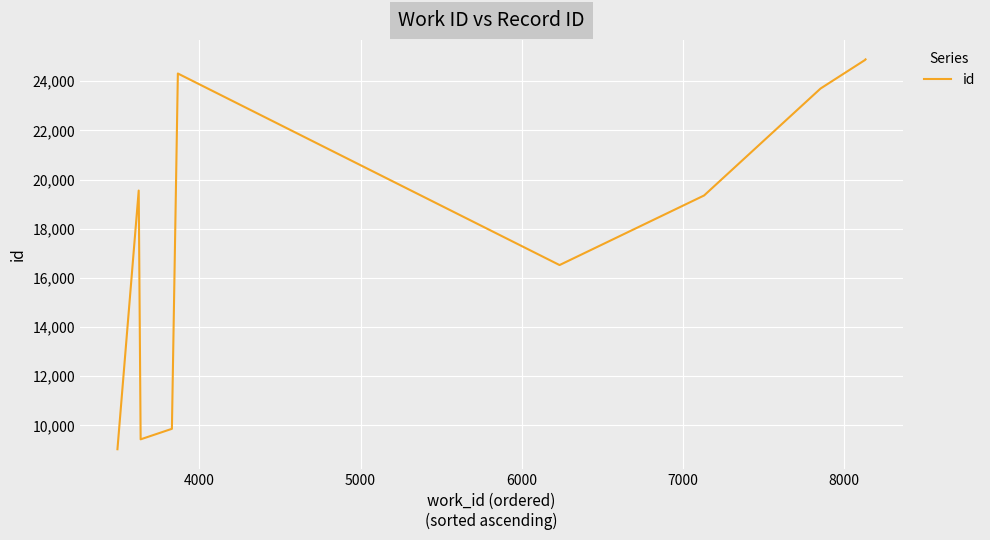

What is the minimum value shown in the chart?

9031